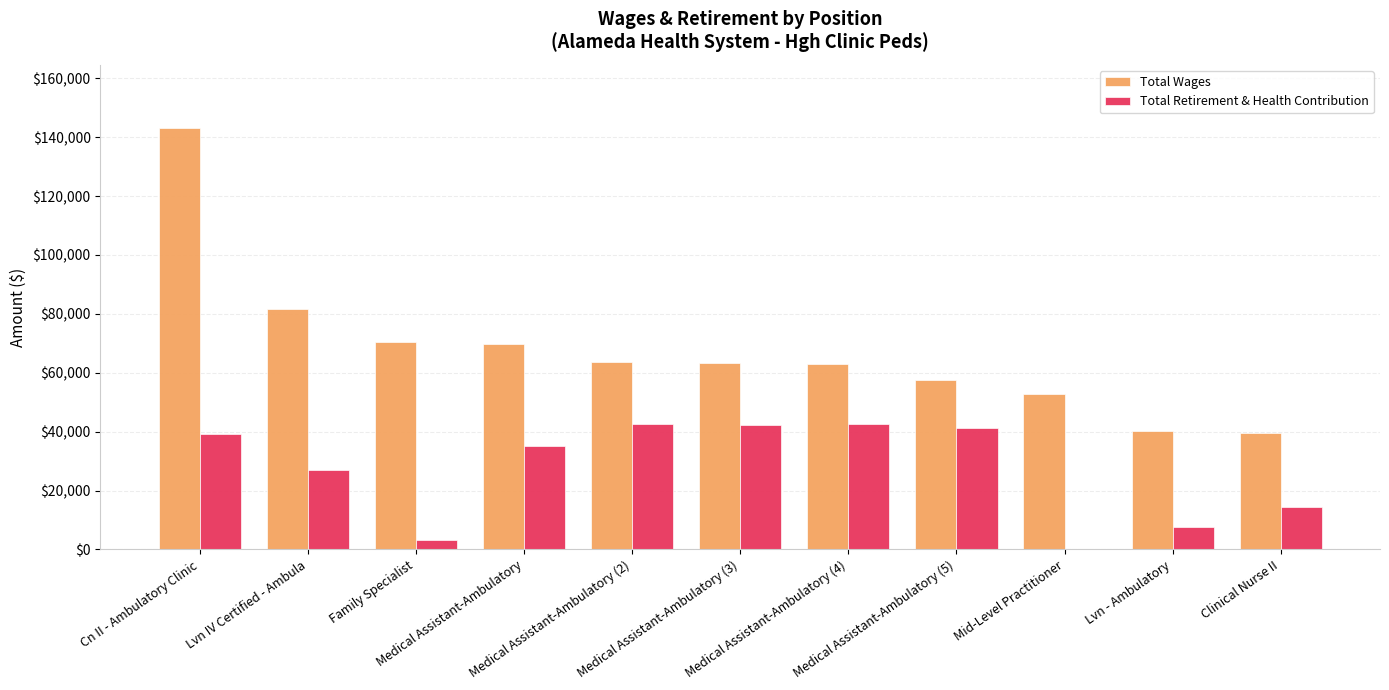

Which series has the largest total across all categories?

Total Wages